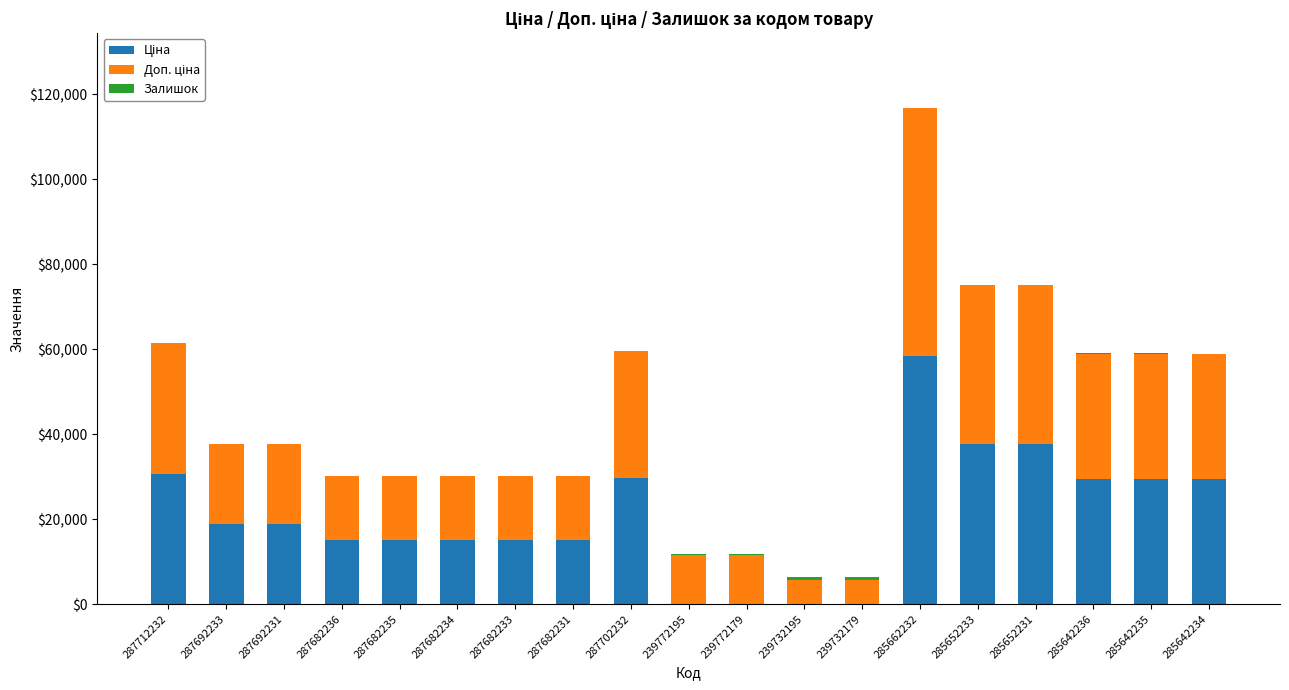

What is the total value across all series at 287682231?

30240.0